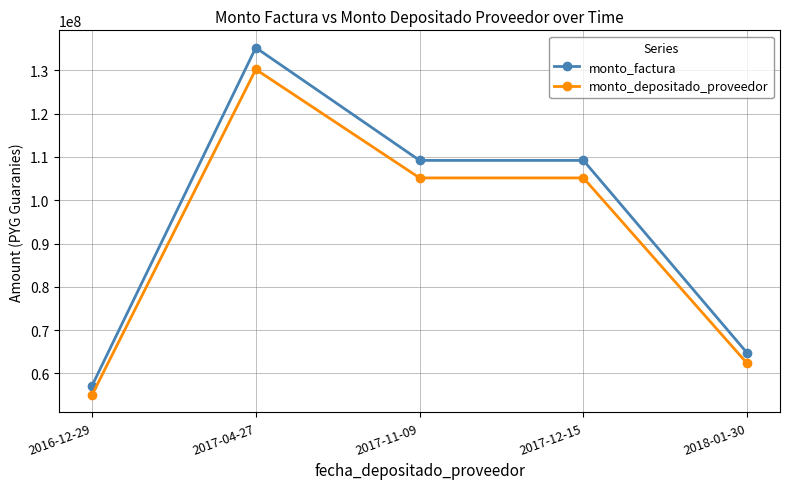

What is the spread (max minus min) of values at 2017-04-27?

5012896